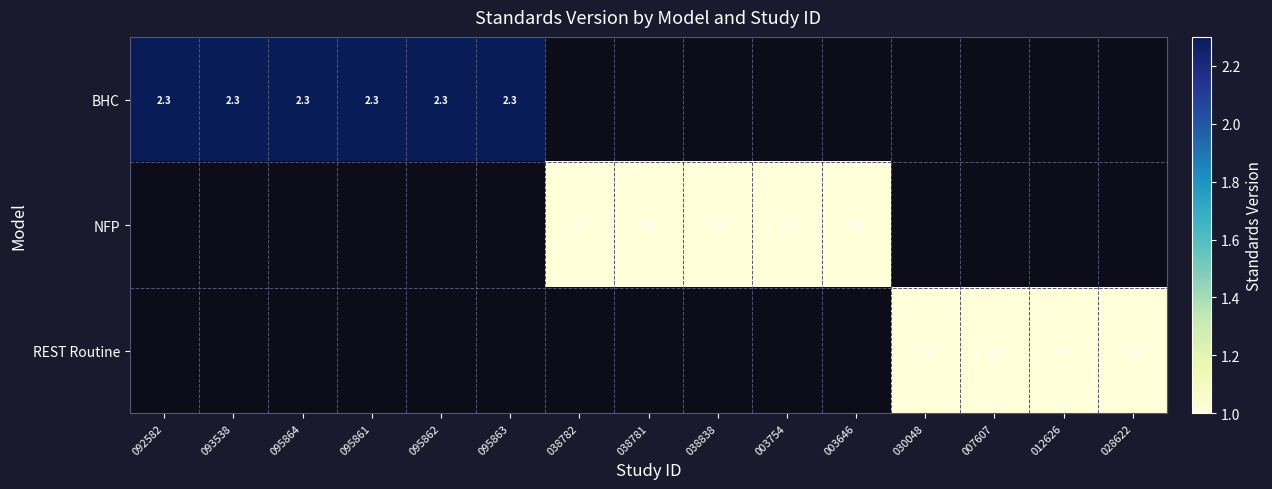

Which label corresponds to the largest value in the chart?

092582